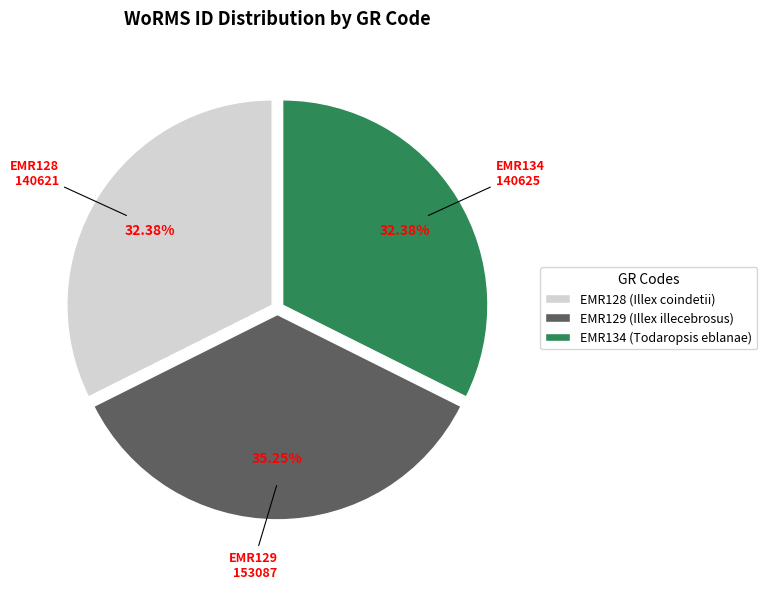

Count the number of slices in the pie.

3